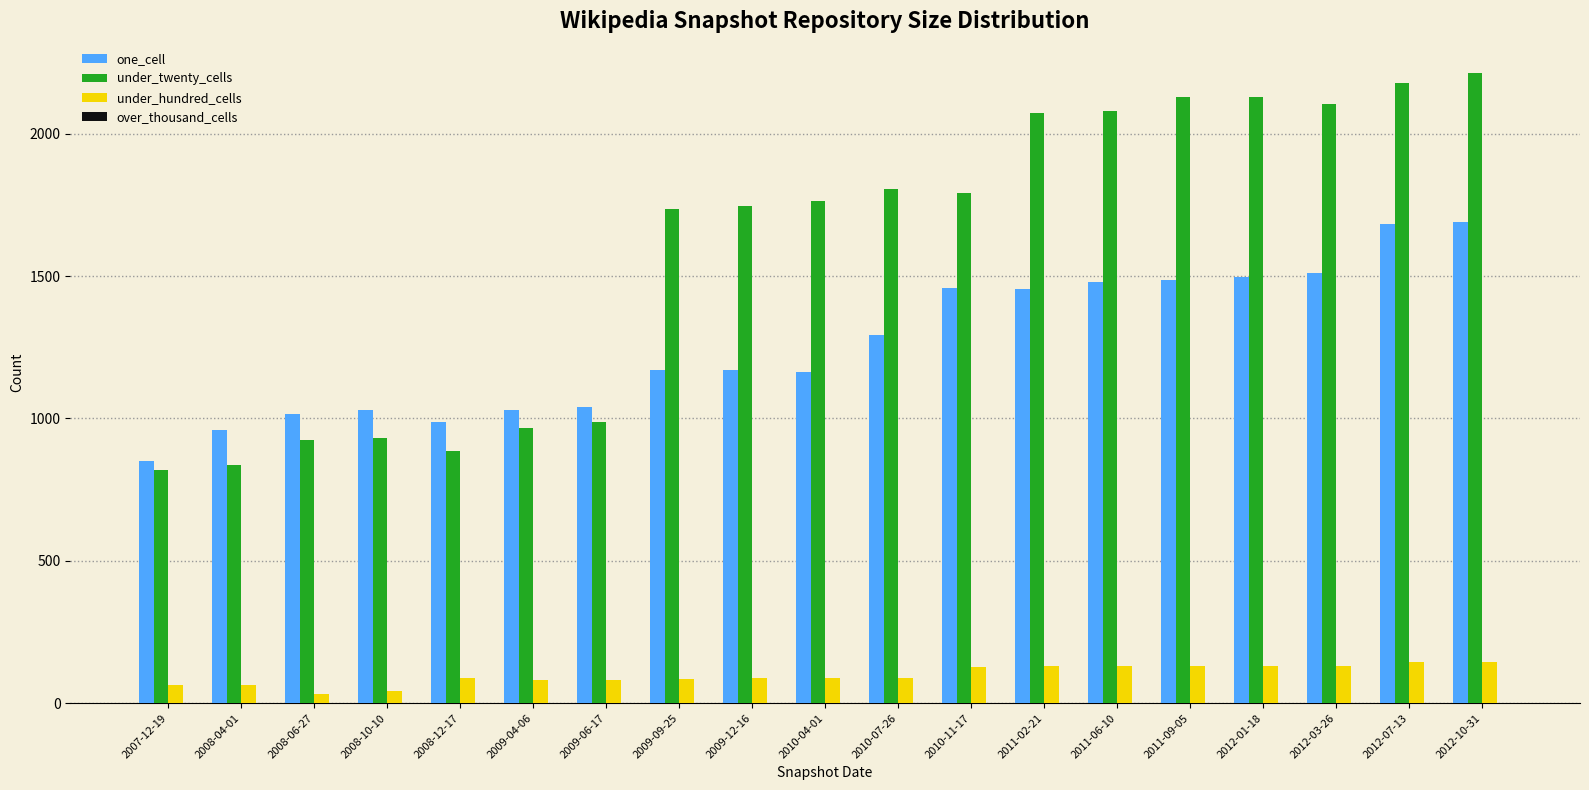

What position from the left is 2009-09-25?

8